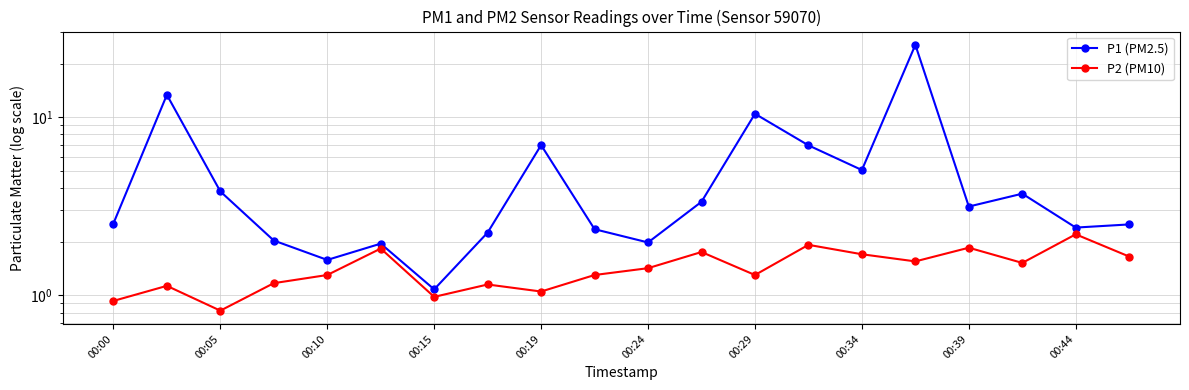

How many data points does each series have?

20